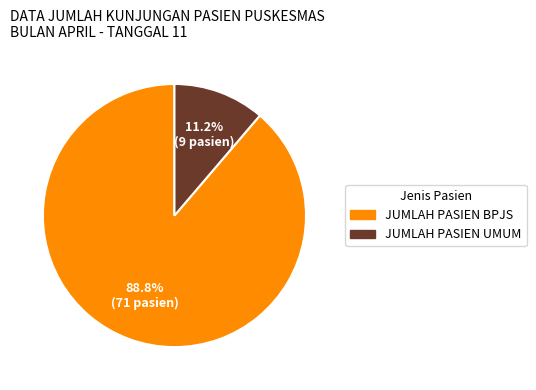

How many slices are in this pie chart?

2